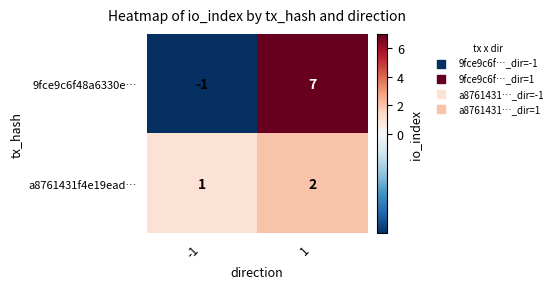

What is the greatest value displayed?

7